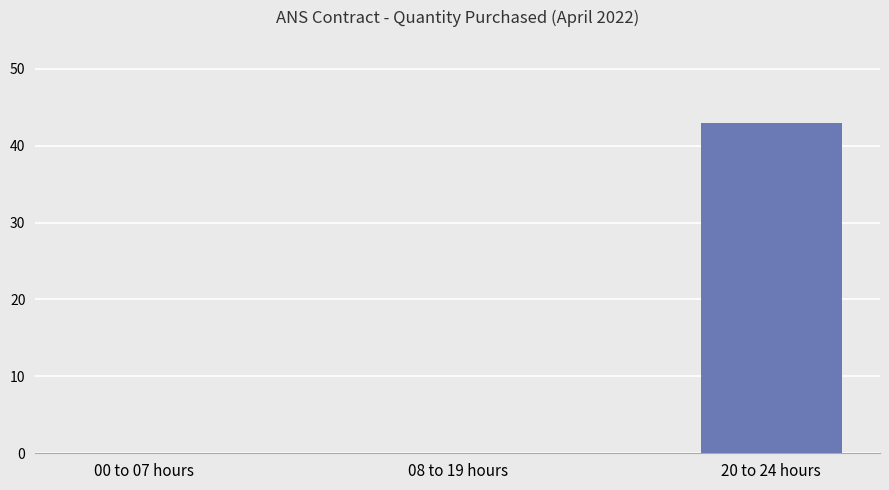

What is the difference between the values at 20 to 24 hours and 00 to 07 hours?

43